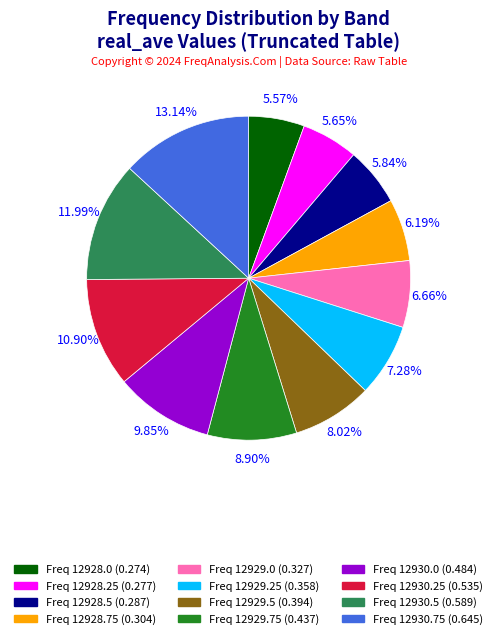

What is the largest slice in the pie chart?

12930.75